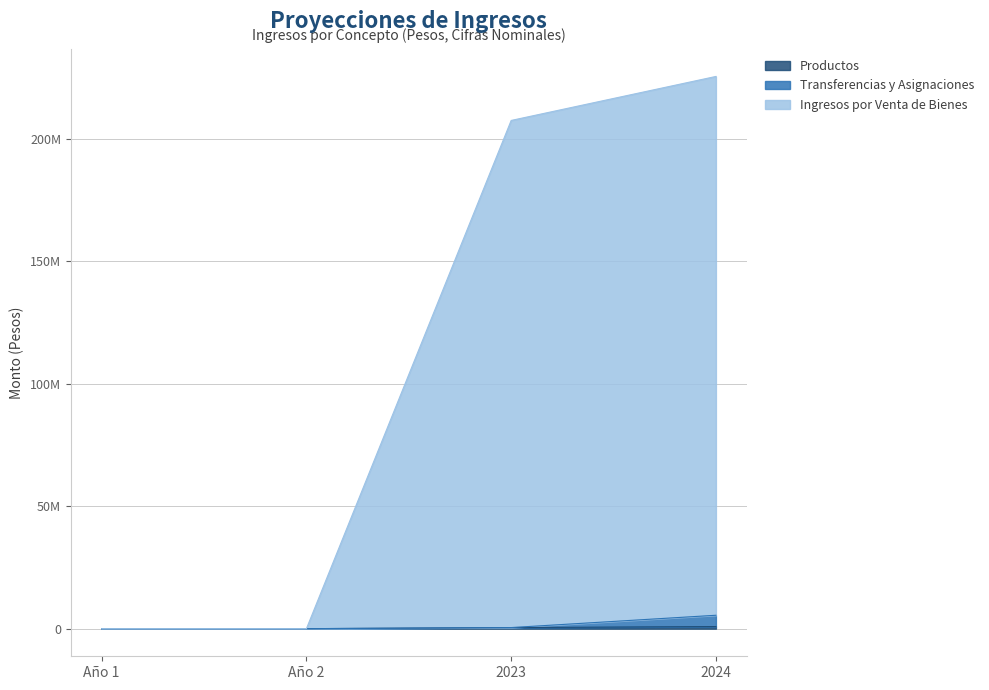

Which label corresponds to the largest value in the chart?

2024